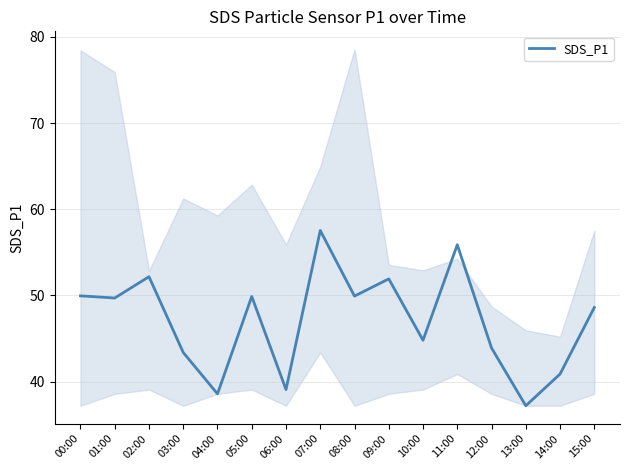

Reading right to left, what are all the values shown in this chart?

48.6	40.9	37.2	43.9	55.9	44.8	51.9	49.9	57.5	39.1	49.9	38.6	43.4	52.2	49.7	50.0